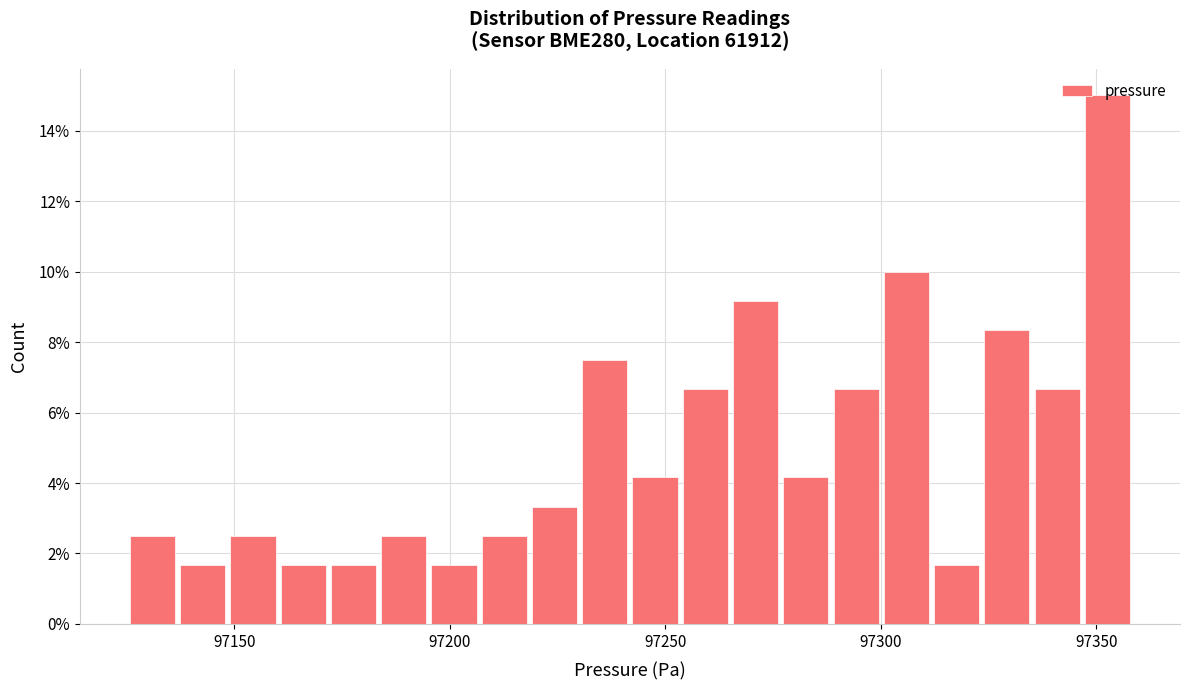

Around what value on the x-axis is the tallest bar? Give the approximate position of its centre, as read against the axis.

97355